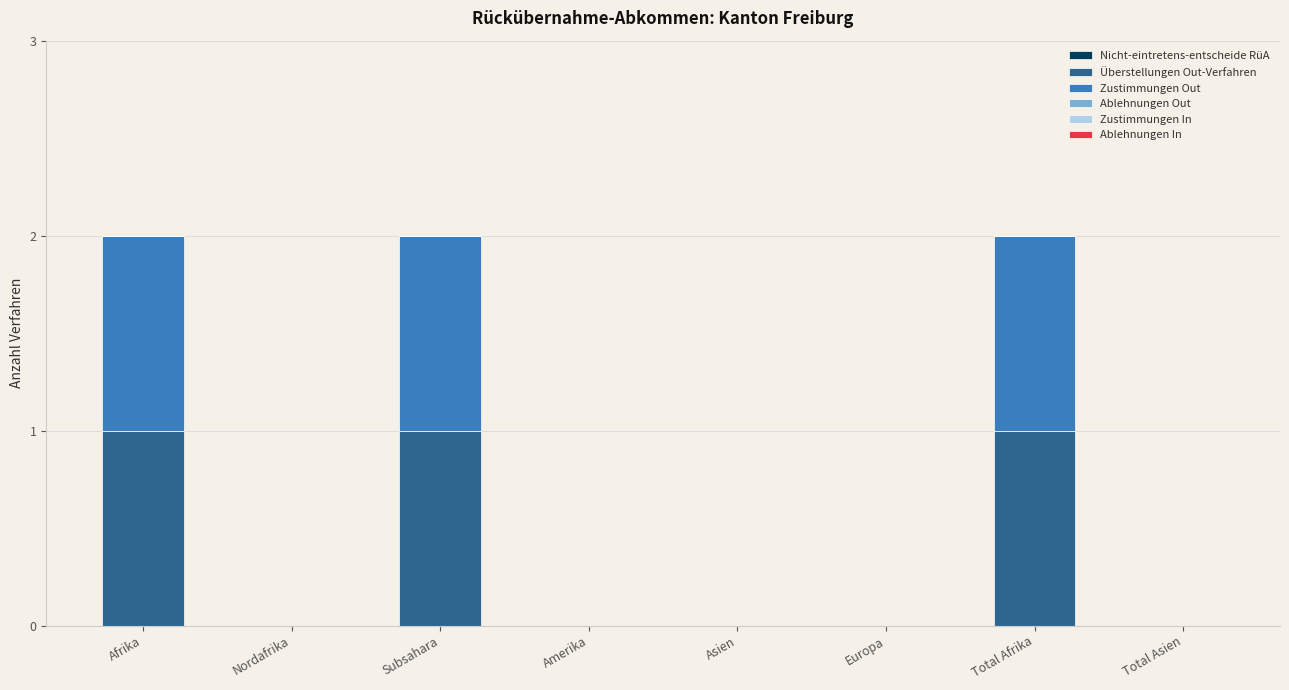

True or false: Überstellungen Out-Verfahren has a value of -1 at Amerika.

False